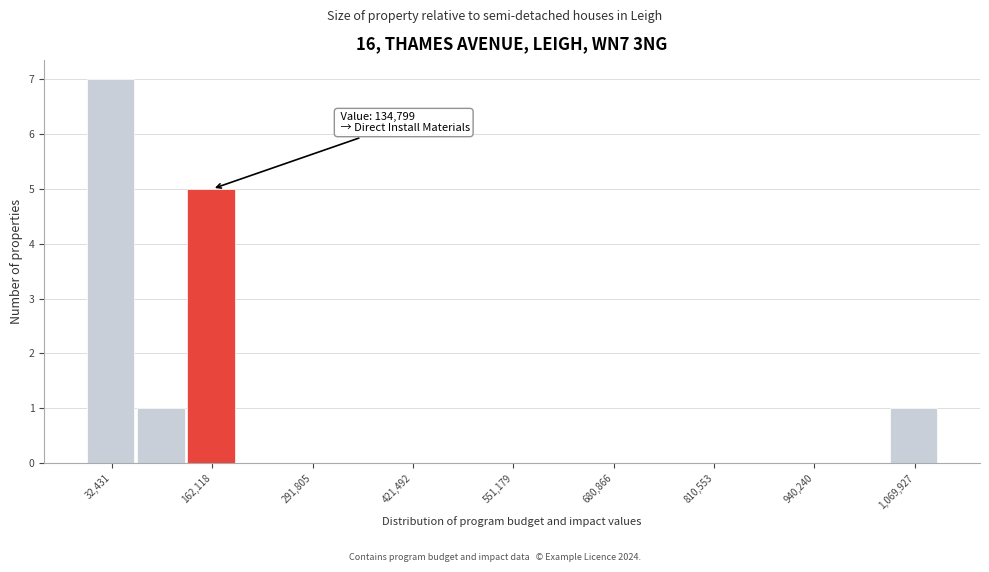

Around what value on the x-axis is the tallest bar? Give the approximate position of its centre, as read against the axis.

40000